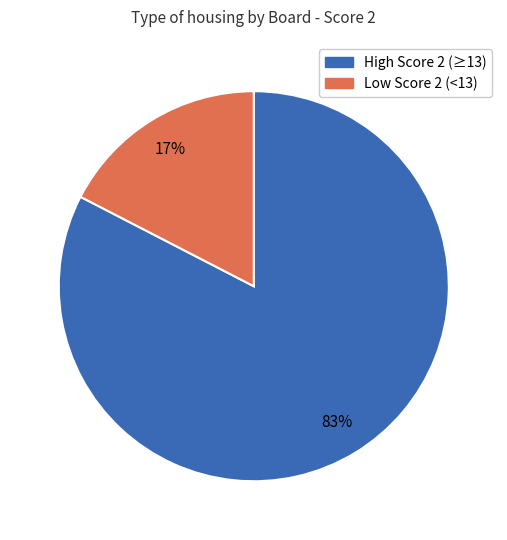

To the nearest percent, what is the average slice percentage?

50%